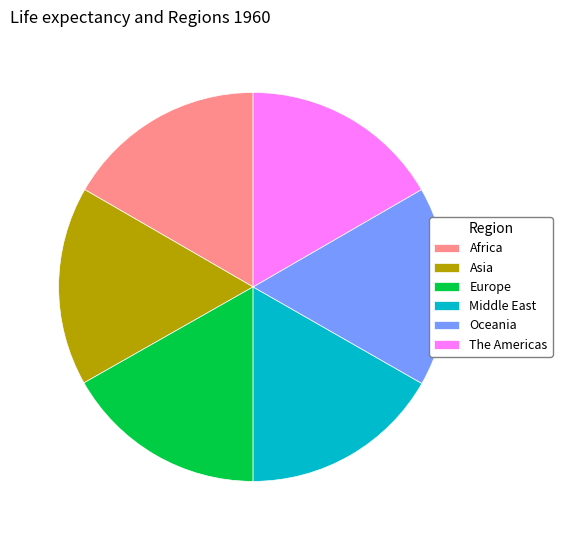

Count the number of slices in the pie.

6